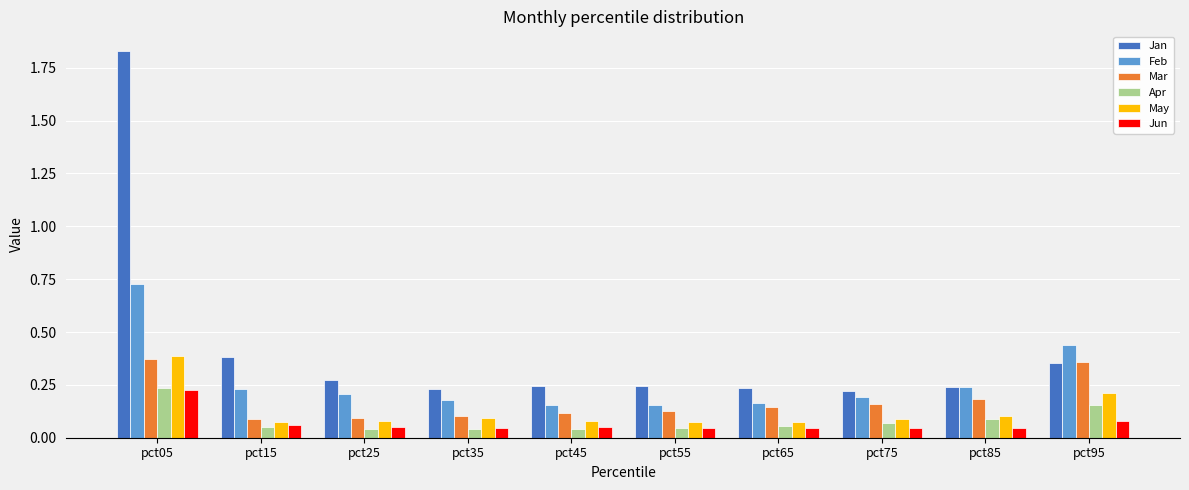

What is the sum of the Jan values at pct85 and pct95?

0.6